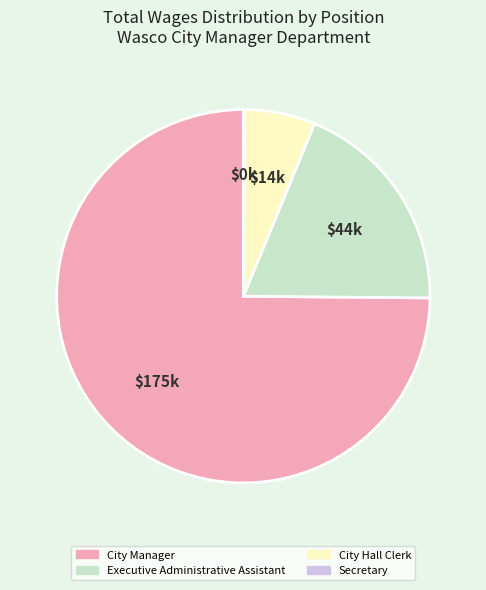

Is it true that City Hall Clerk is 21% of the pie?

False